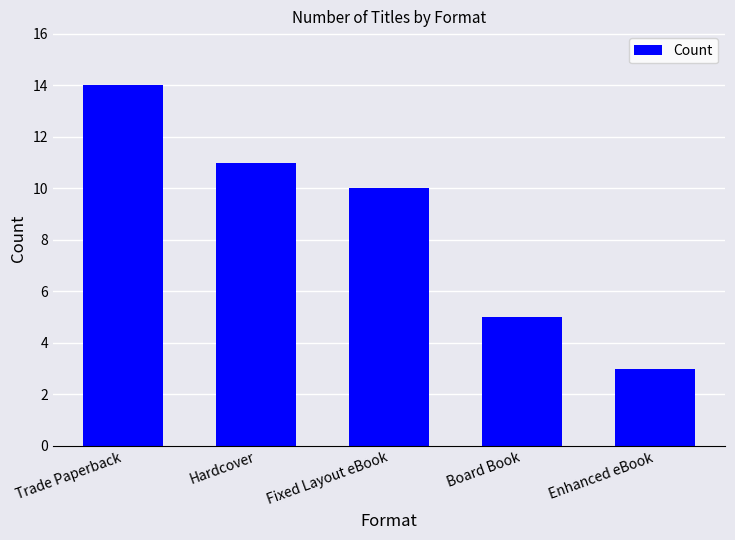

What is the sum of the values at Fixed Layout eBook and Trade Paperback?

24